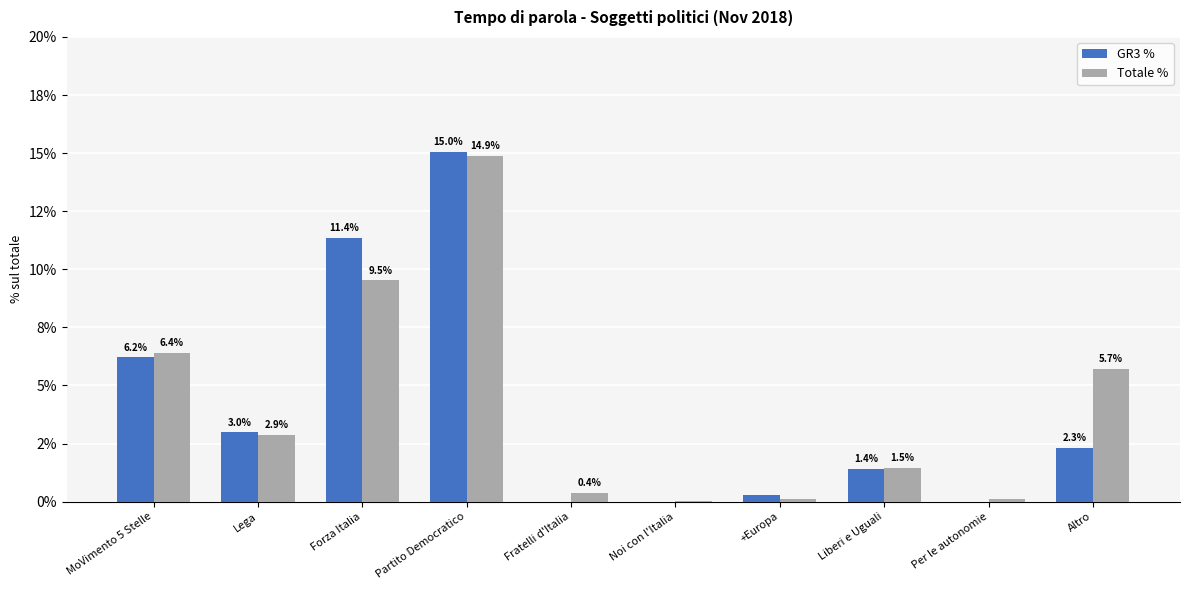

The value of GR3 % at Lega is 0.0. True or false?

False